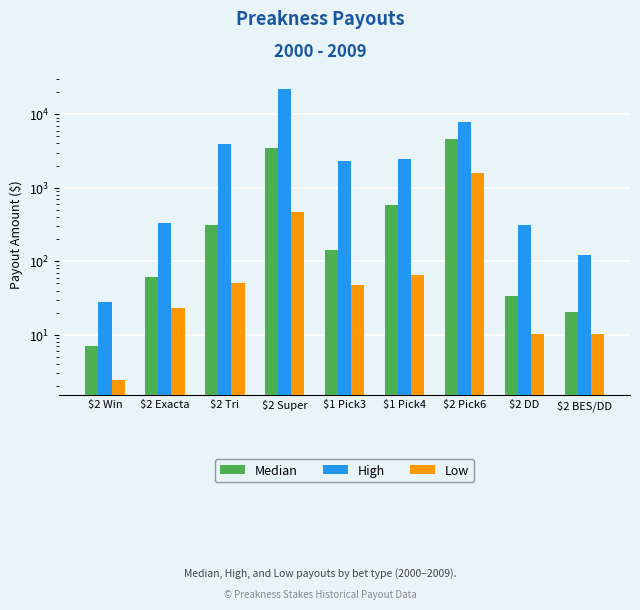

Are the bars grouped side by side (vs. stacked)?

Yes